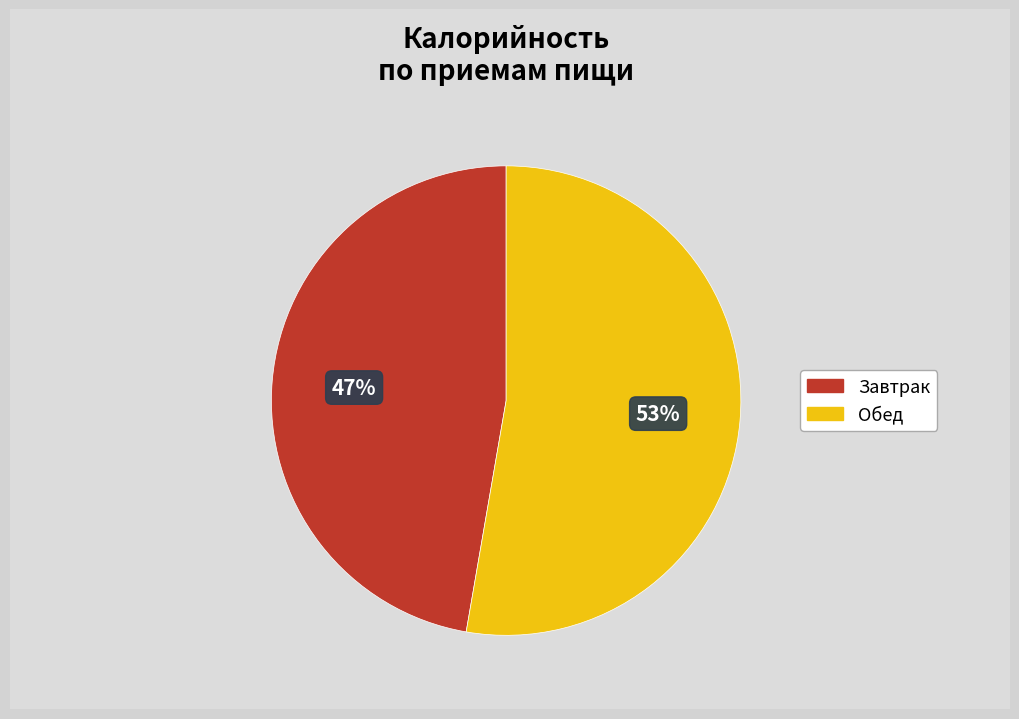

To the nearest percent, what is the combined percentage of Завтрак and Обед?

100%